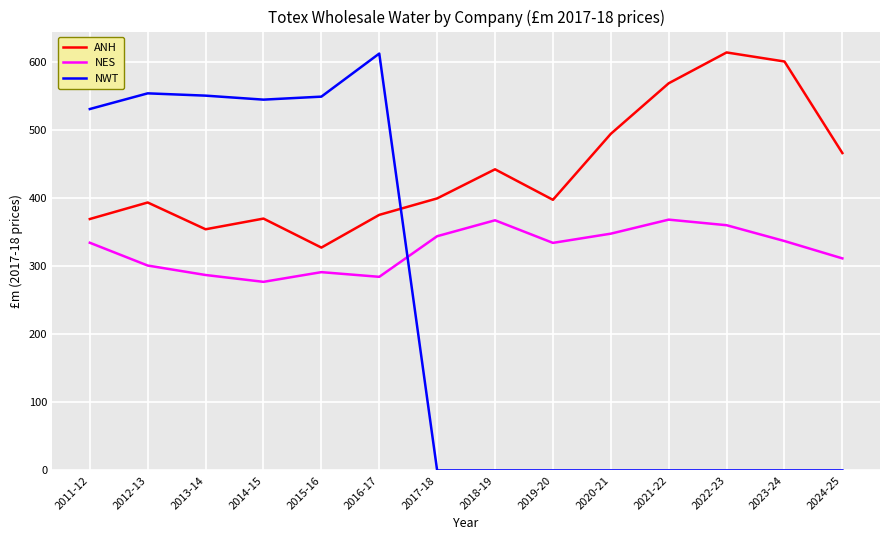

Does the chart display data point markers on the line(s)?

No